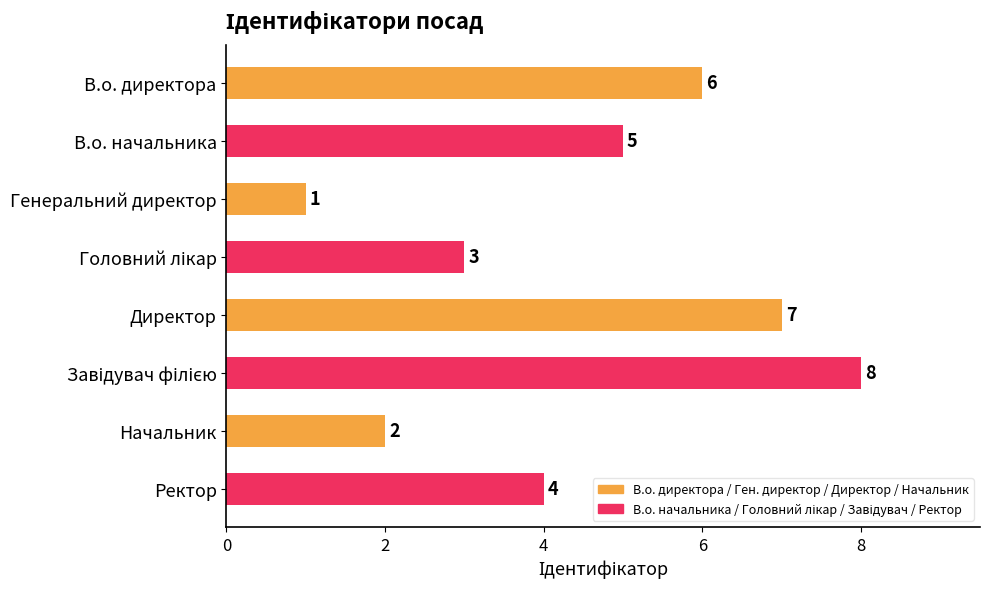

Is it true that the value at Начальник is 2?

True